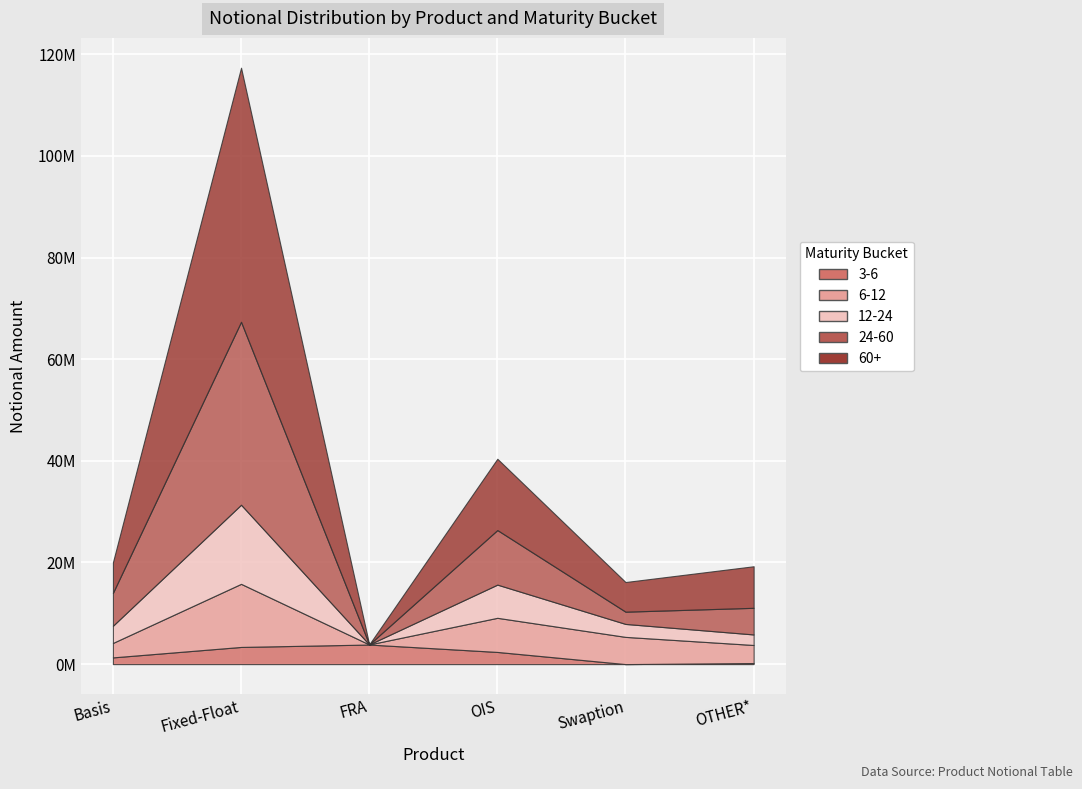

Is it true that 6-12 equals 18657467 at Fixed-Float?

False